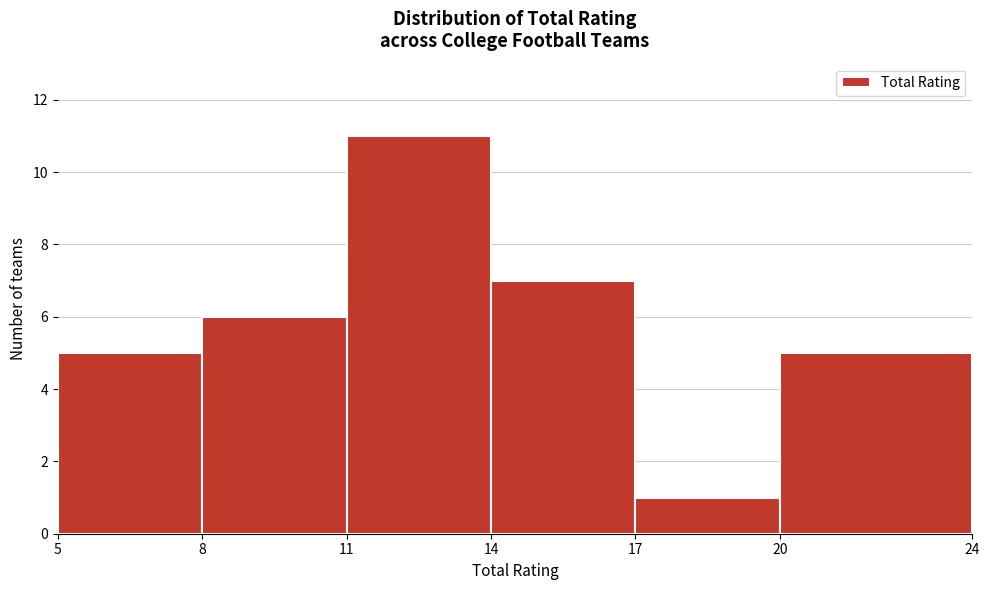

What is the height of the bar covering 8 to 11 on the x-axis? The values are not printed on the chart, so give them approximately, as read against the axis.

6